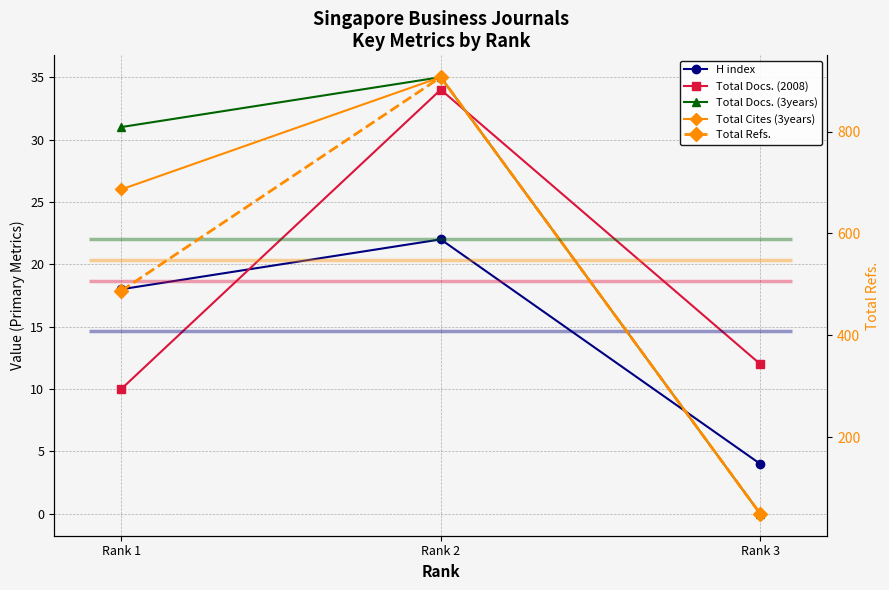

What is the highest value of the H index series?

22